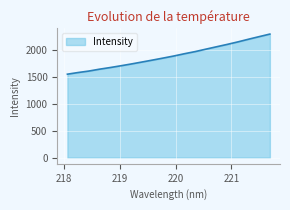

What is the greatest value displayed?

2301.0